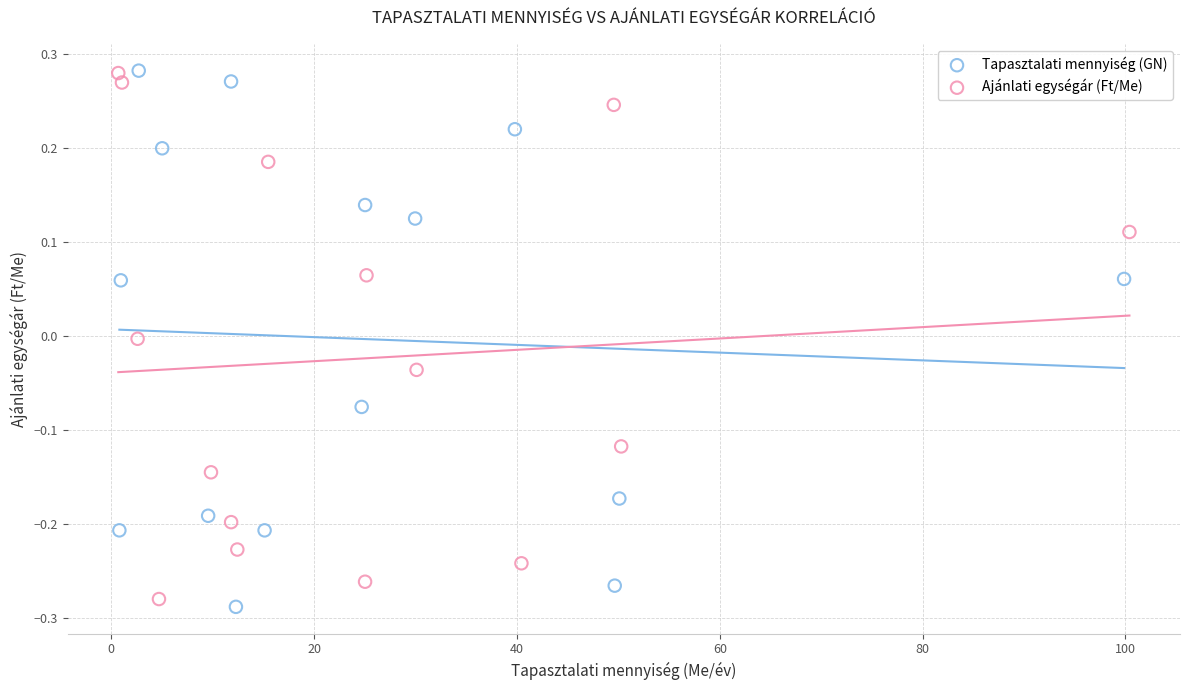

Which series has the widest spread of Y values?

Tapasztalati mennyiség (GN)